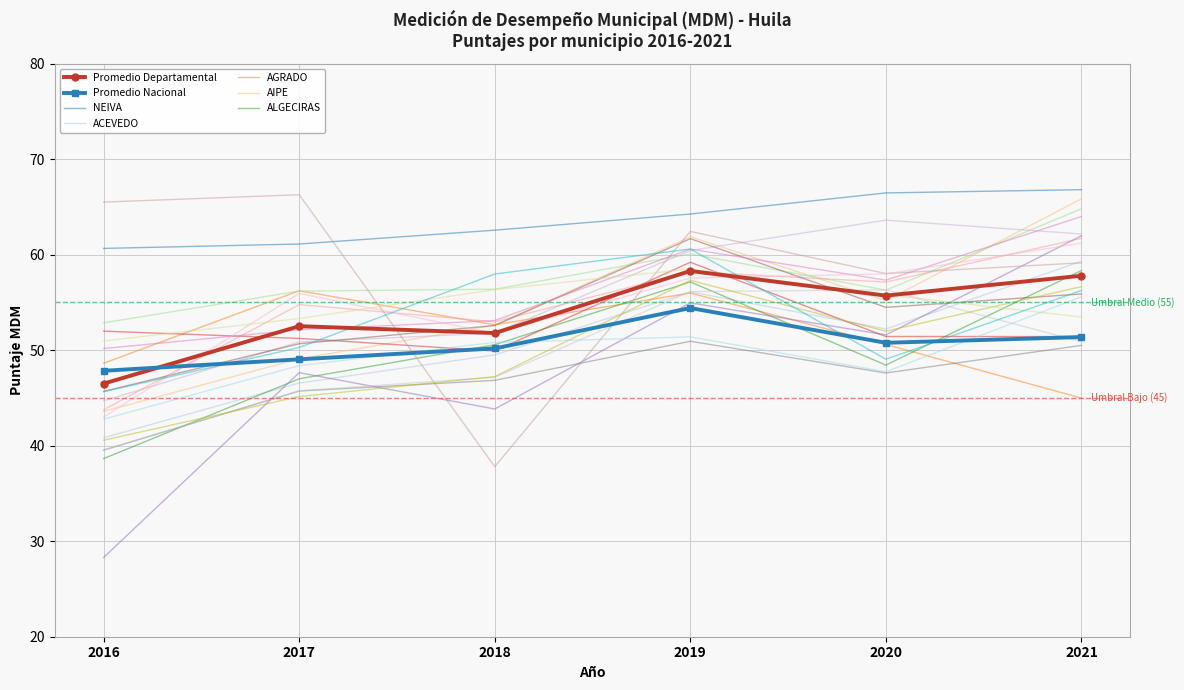

Is it true that MDM 2021 equals 59.3 at ACEVEDO?

True